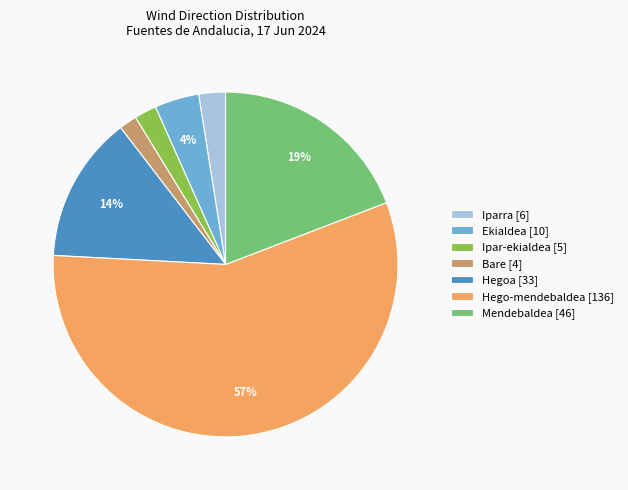

To the nearest percent, what percentage of the pie is Hego-mendebaldea [136]?

57%